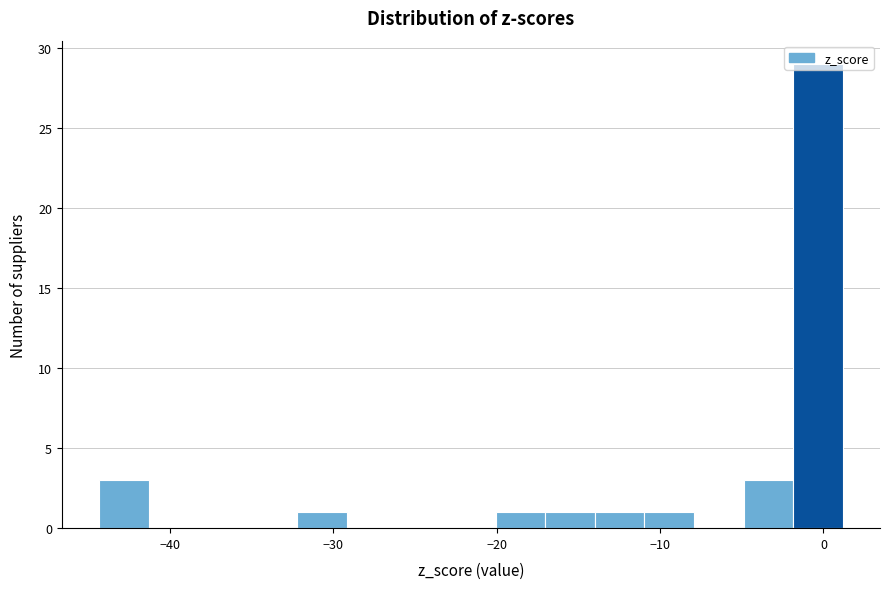

Around what value on the x-axis is the tallest bar? Give the approximate position of its centre, as read against the axis.

0